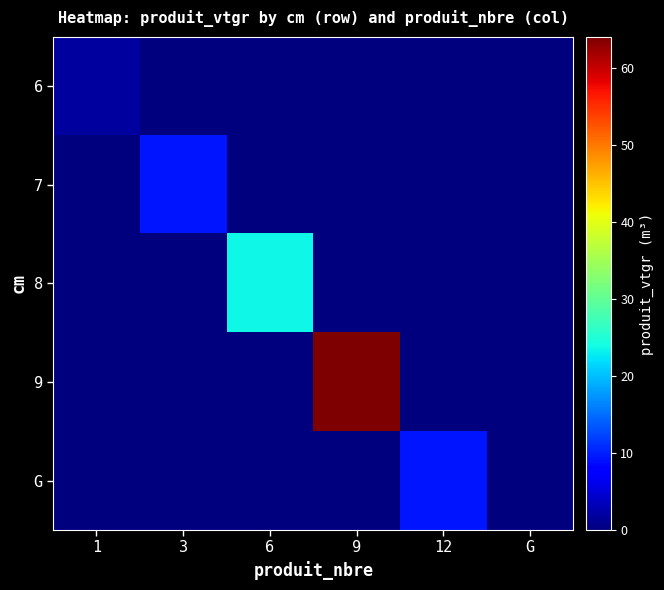

At 6, list the series in order from largest to smallest.

8, 6, 7, 9, G